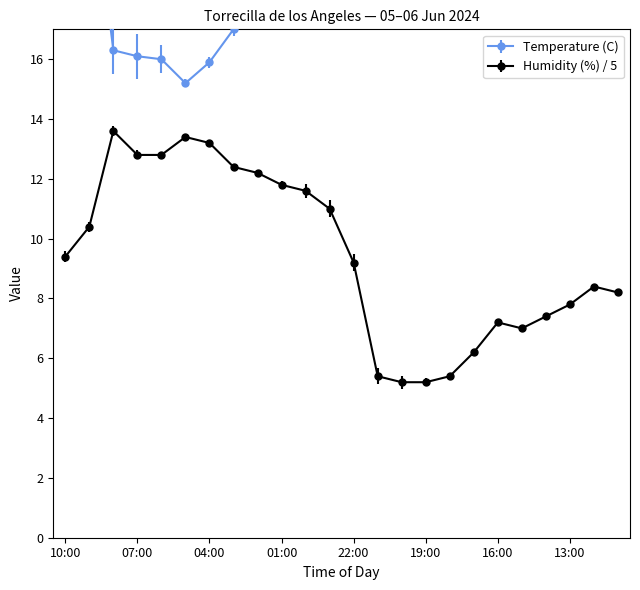

How many data points in Temperature (C) are less than 25?

12